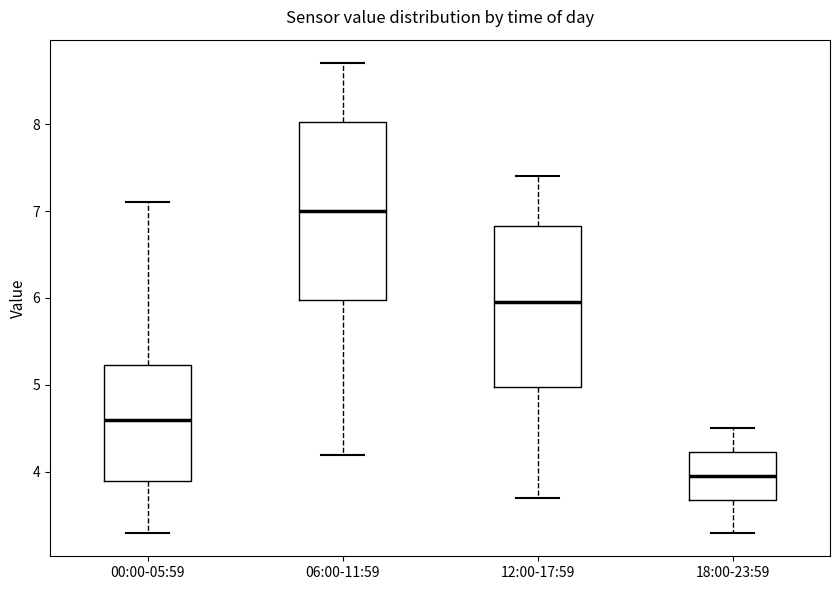

Which box's median line is the highest?

06:00-11:59